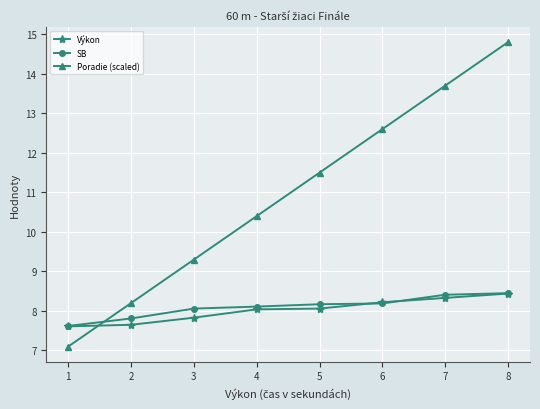

Between 1 and 7, which series saw the biggest shift?

Poradie (scaled)